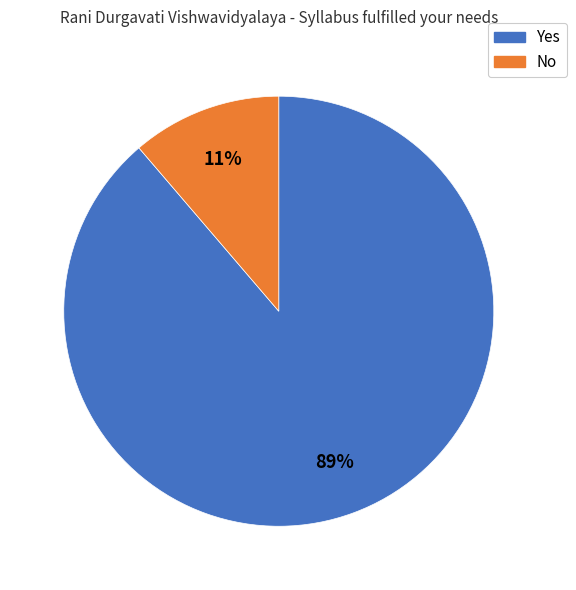

Is there a majority slice in this chart?

Yes